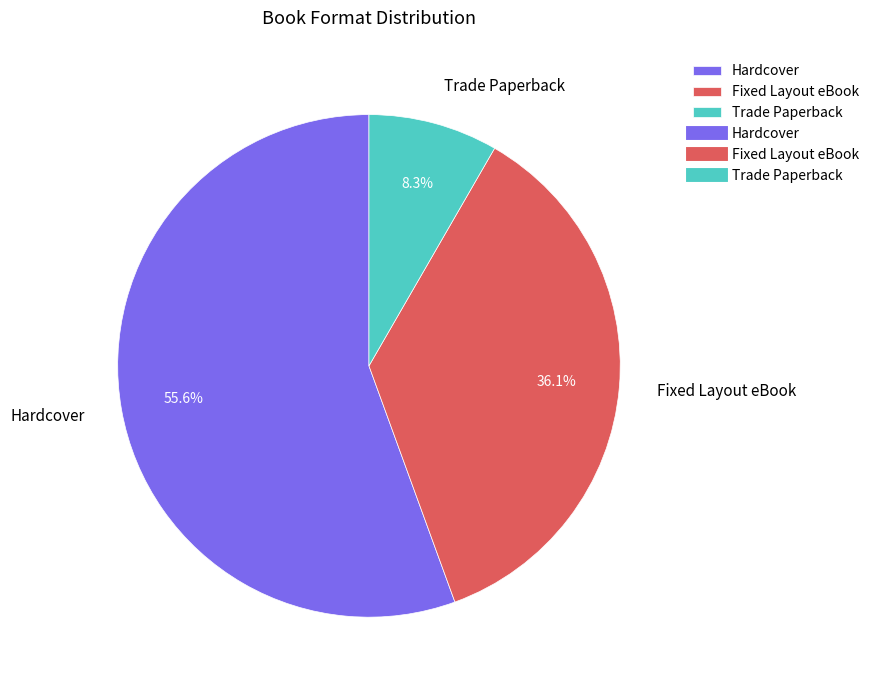

To the nearest percent, what is the combined percentage of Fixed Layout eBook and Hardcover?

92%